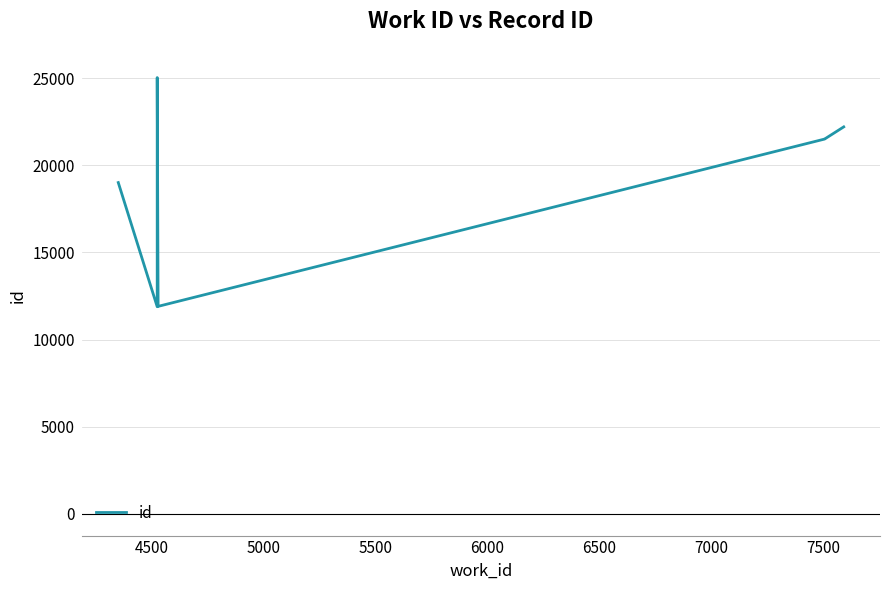

How many series are shown in this chart?

1